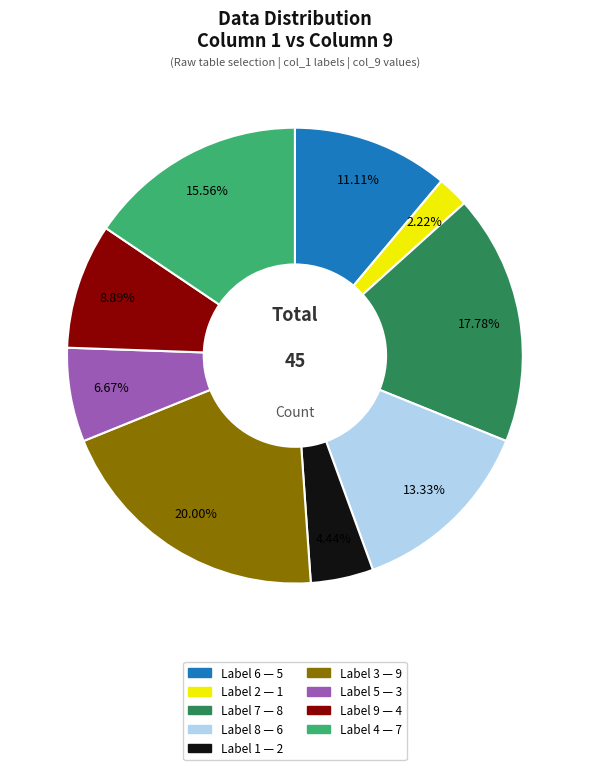

Does any single category account for the majority?

No